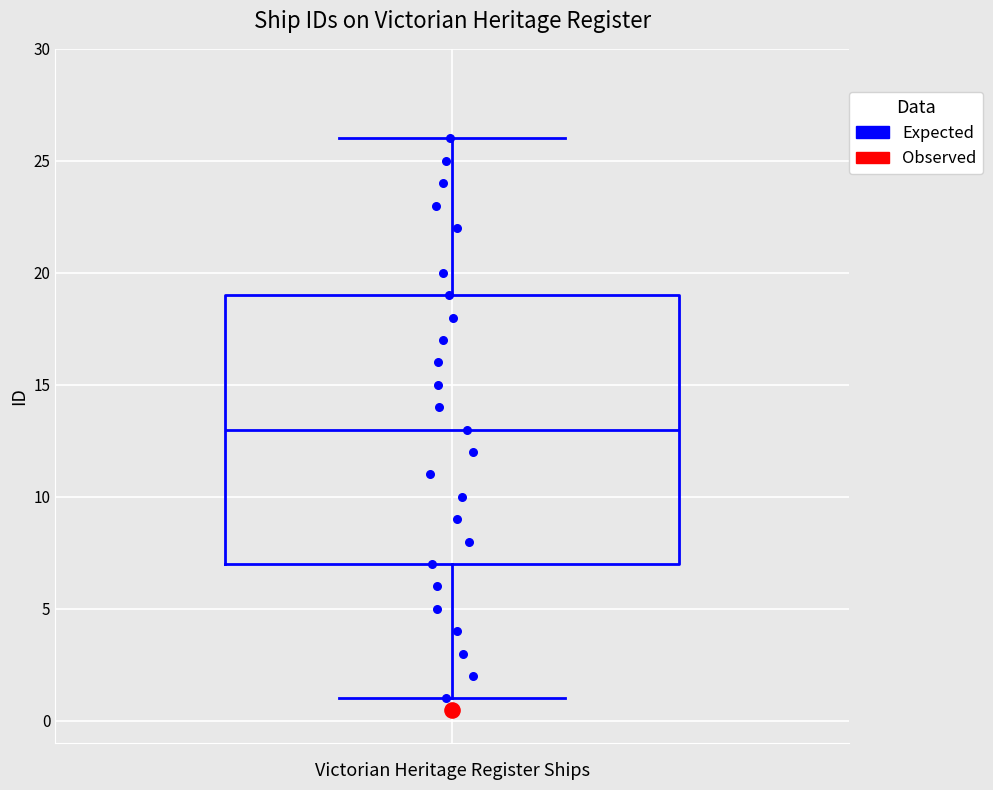

Transcribe this box plot: give where the median line is, the range the box spans, and where the two whiskers end, as read against the y-axis. The values are not printed on the chart, so give them approximately, as read against the axis.

median 13, box 7 to 19, whiskers 1 to 26